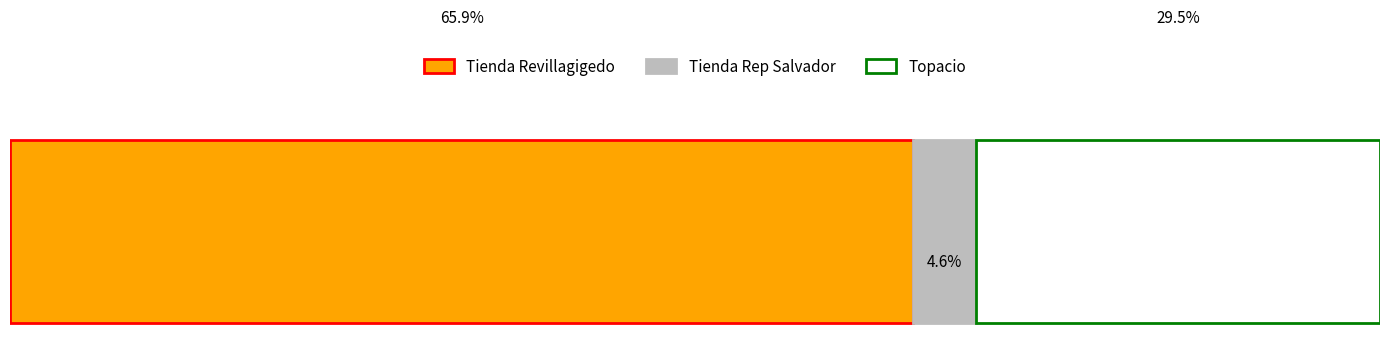

The value of Other at Tienda Revillagigedo is -2506.7. True or false?

False